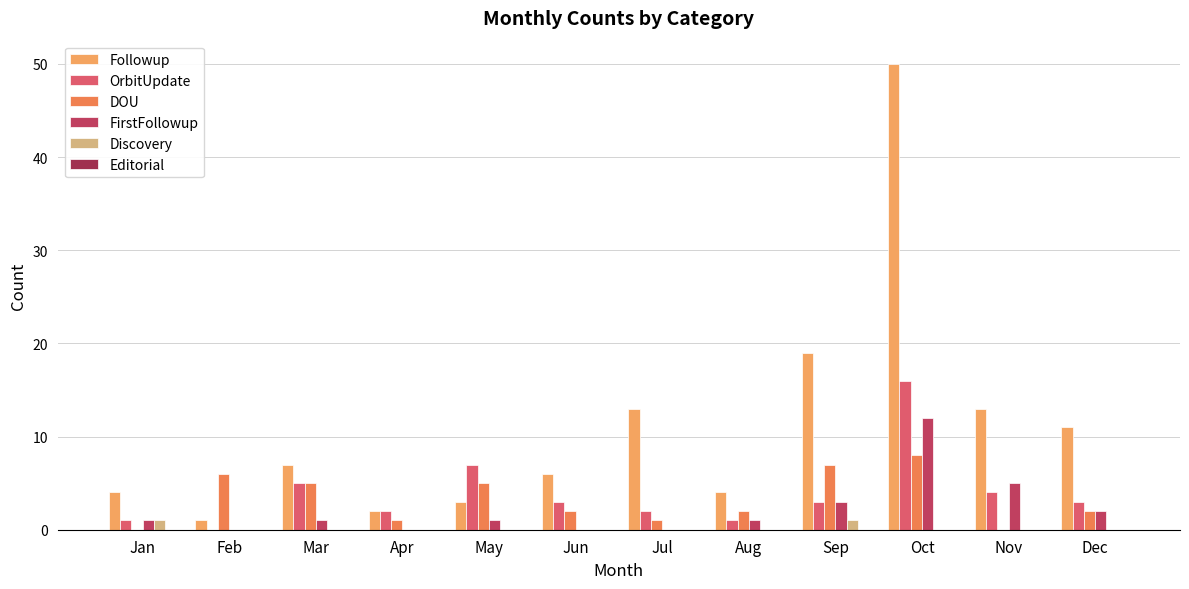

Is it true that Followup equals 3 at Apr?

False